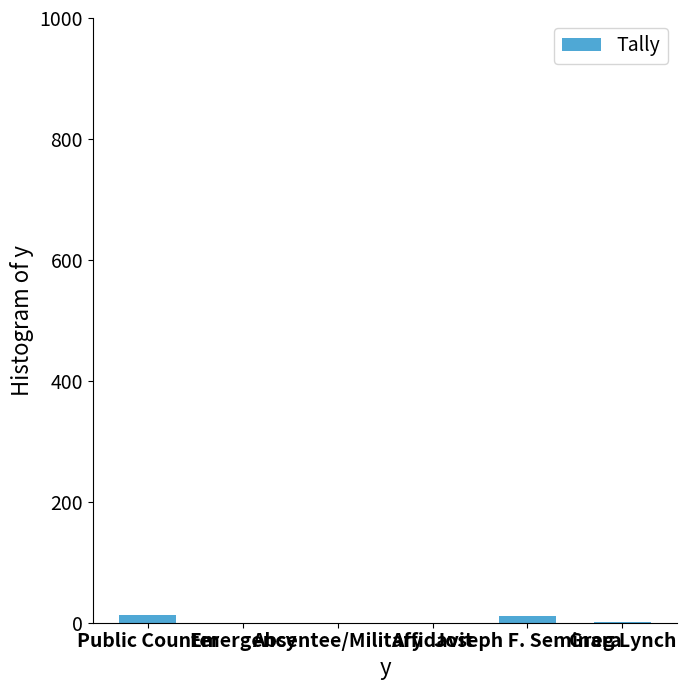

Does the chart contain stacked bars?

No